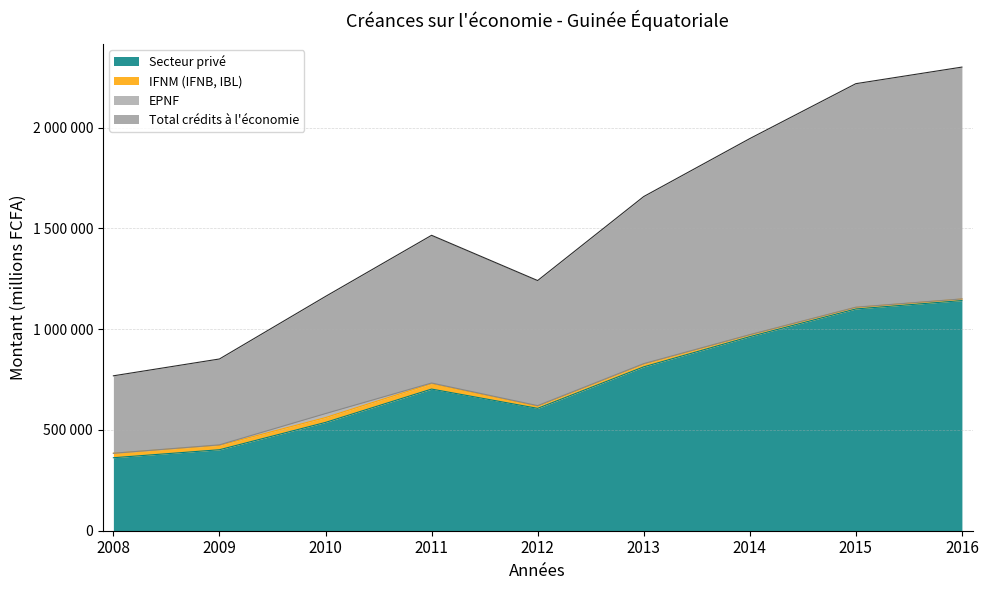

Which category has the highest value in the Secteur privé series?

2016